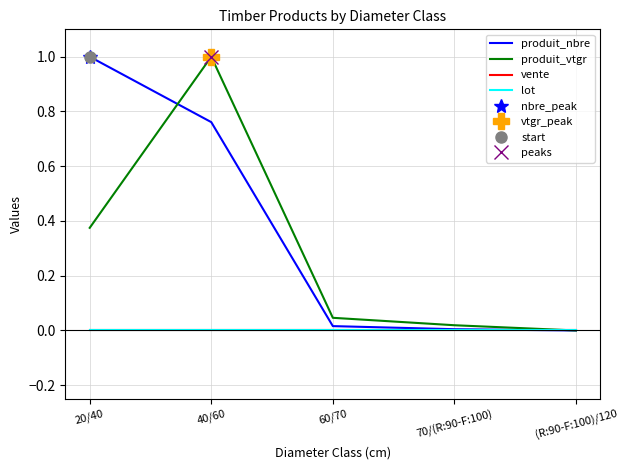

True or false: produit_nbre has more than 1 interior local peaks.

False